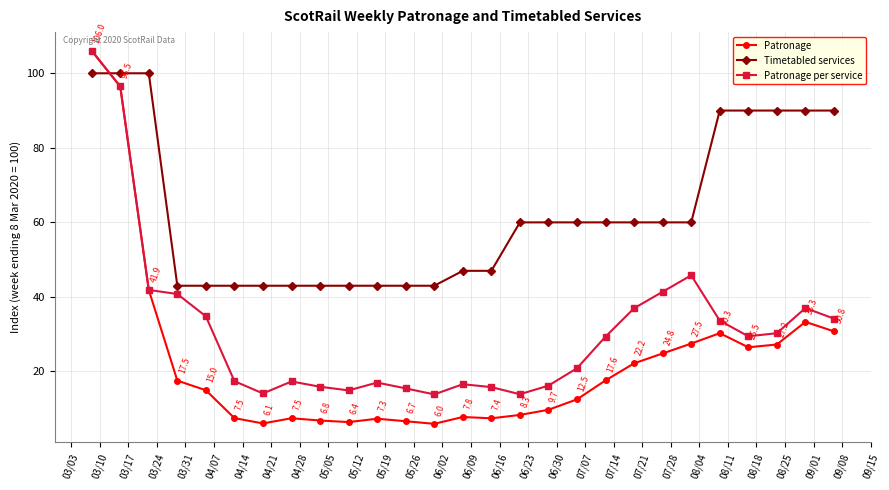

Which series has the widest spread of values?

Patronage